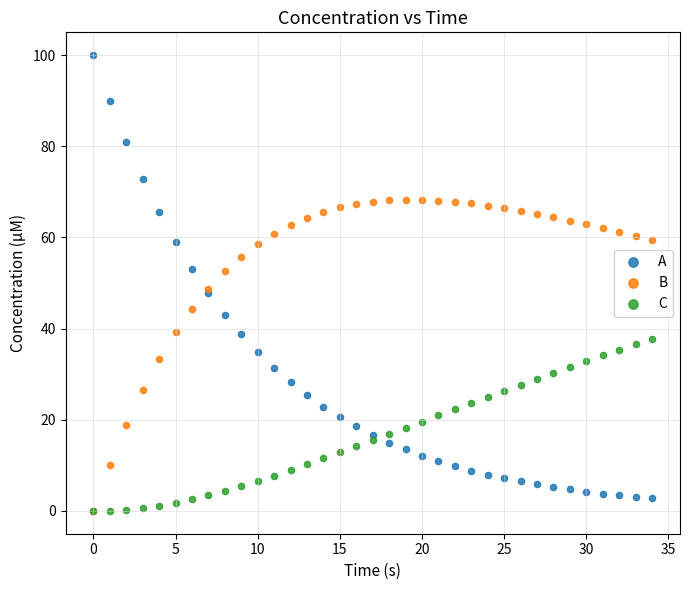

What are all the series names shown in the legend?

A, B, C